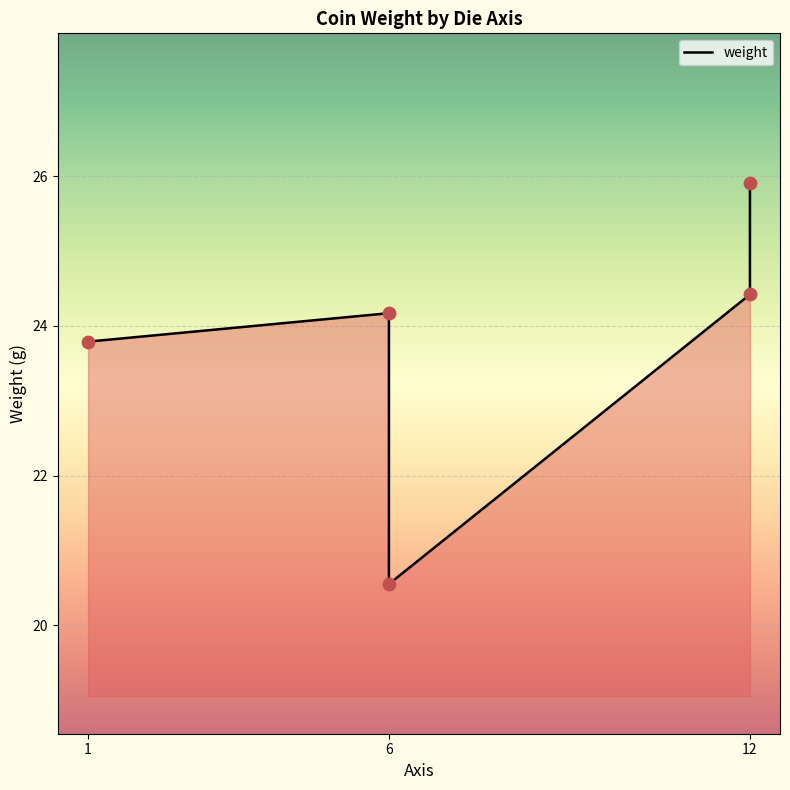

Between 1 and 6, which is larger?

6